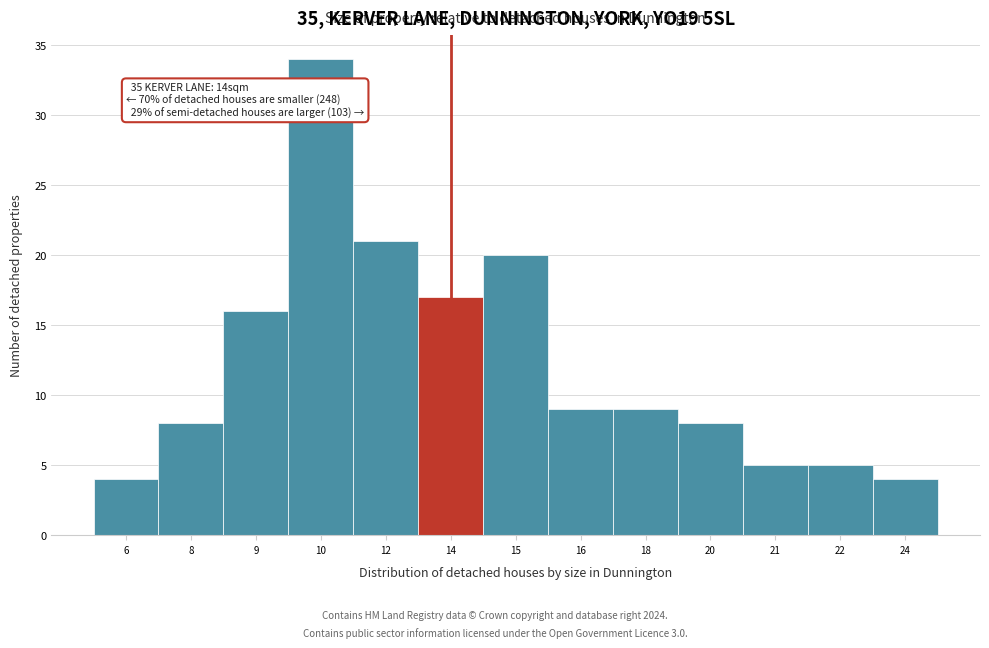

Reading left to right, transcribe all the data shown in this chart.

6=4	8=8	9=16	10=34	12=21	14=17	15=20	16=9	18=9	20=8	21=5	22=5	24=4